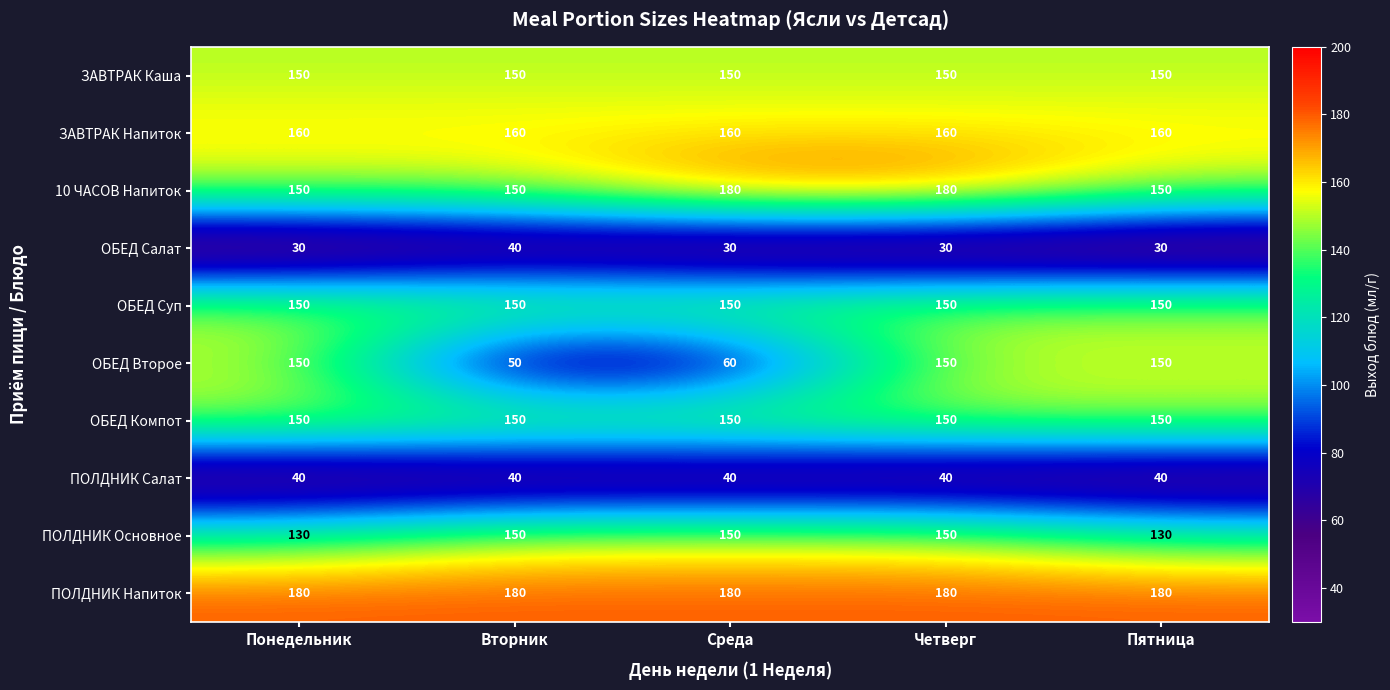

What is the highest value of the ПОЛДНИК Напиток series?

180